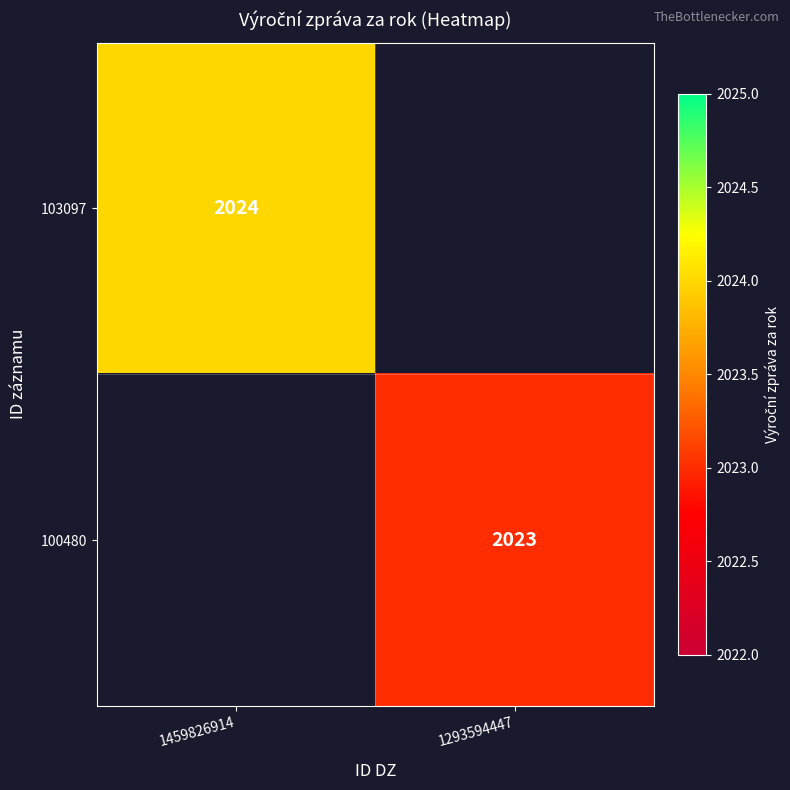

What is the greatest value displayed?

2024.0